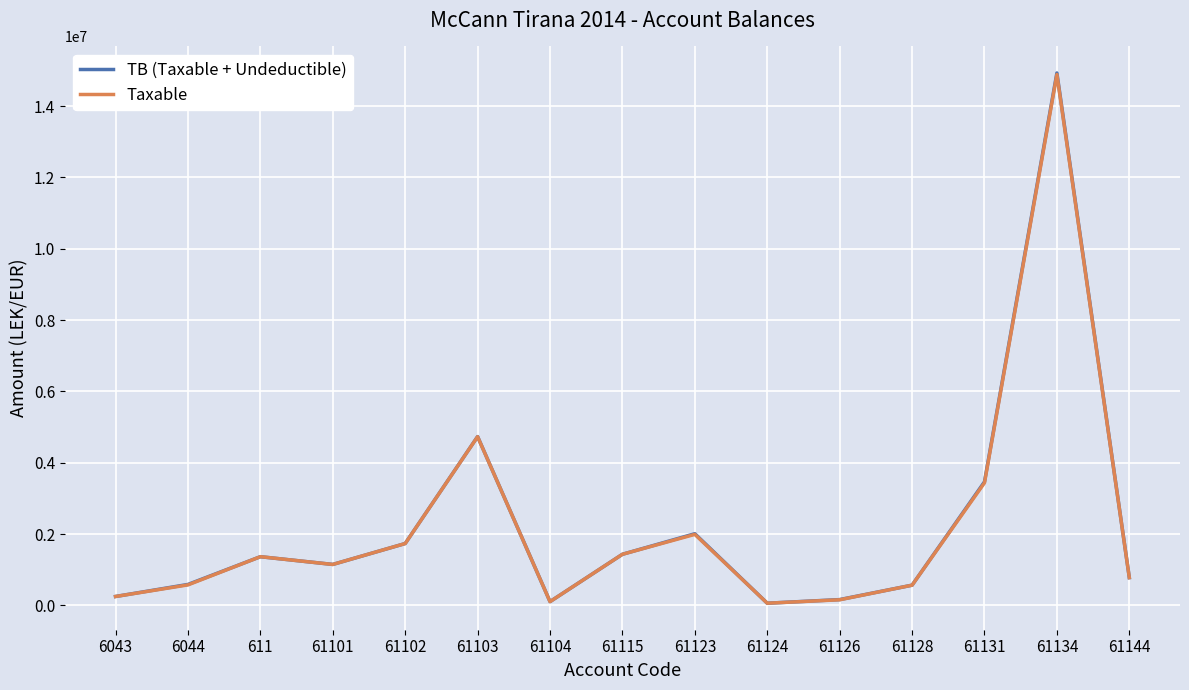

At which category is the sum across all series the highest?

61134